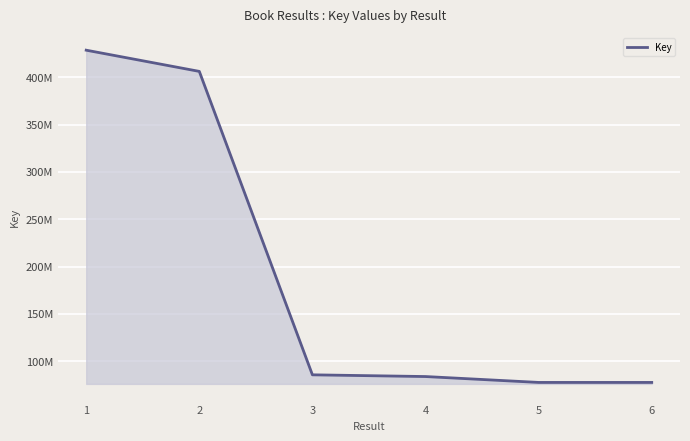

True or false: there are more than 1 points higher than both neighbors.

False